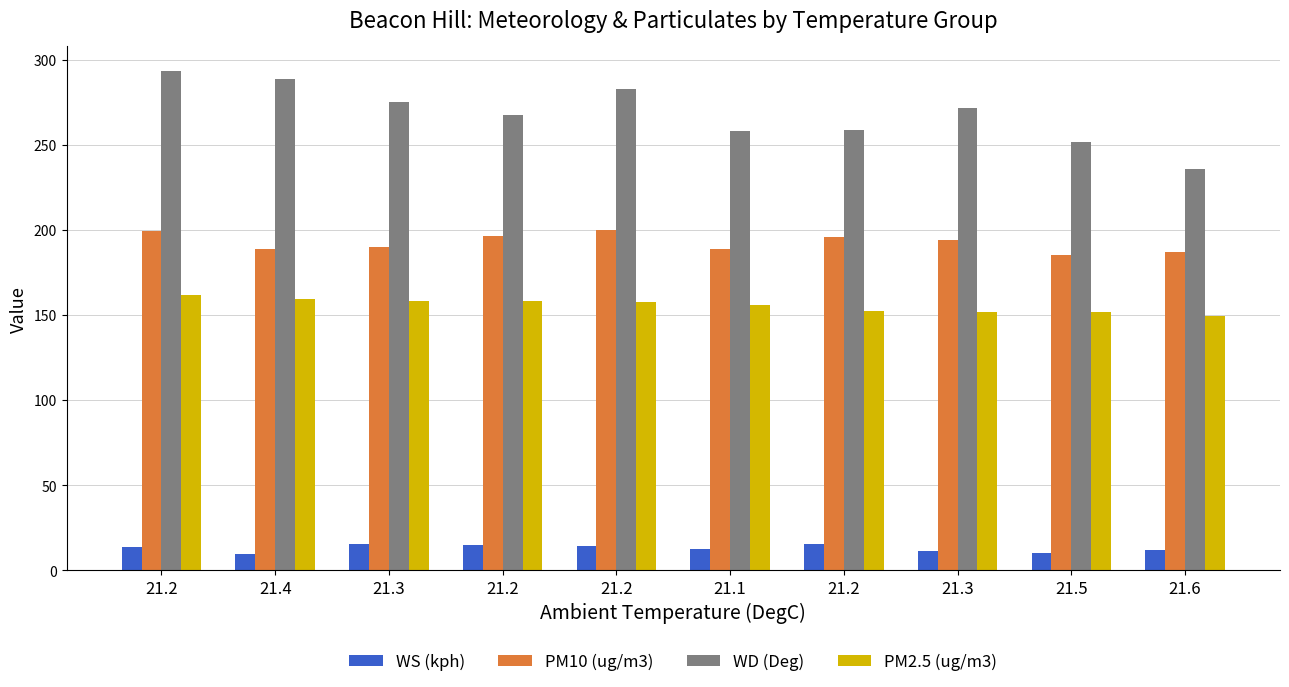

What is the value of the PM2.5 (ug/m3) bar at the 10th from the left?

149.5